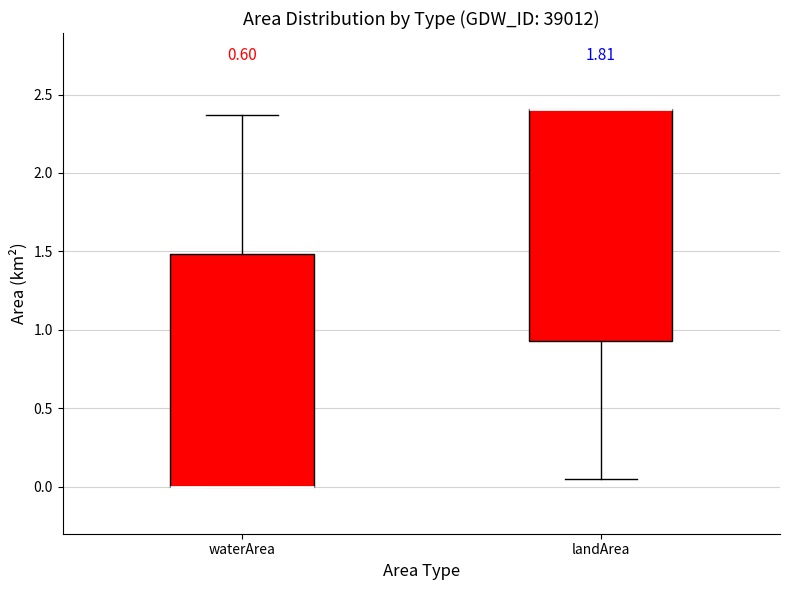

Where is the lower edge of the box for waterArea on the y-axis? The values are not printed on the chart, so give them approximately, as read against the axis.

0.00